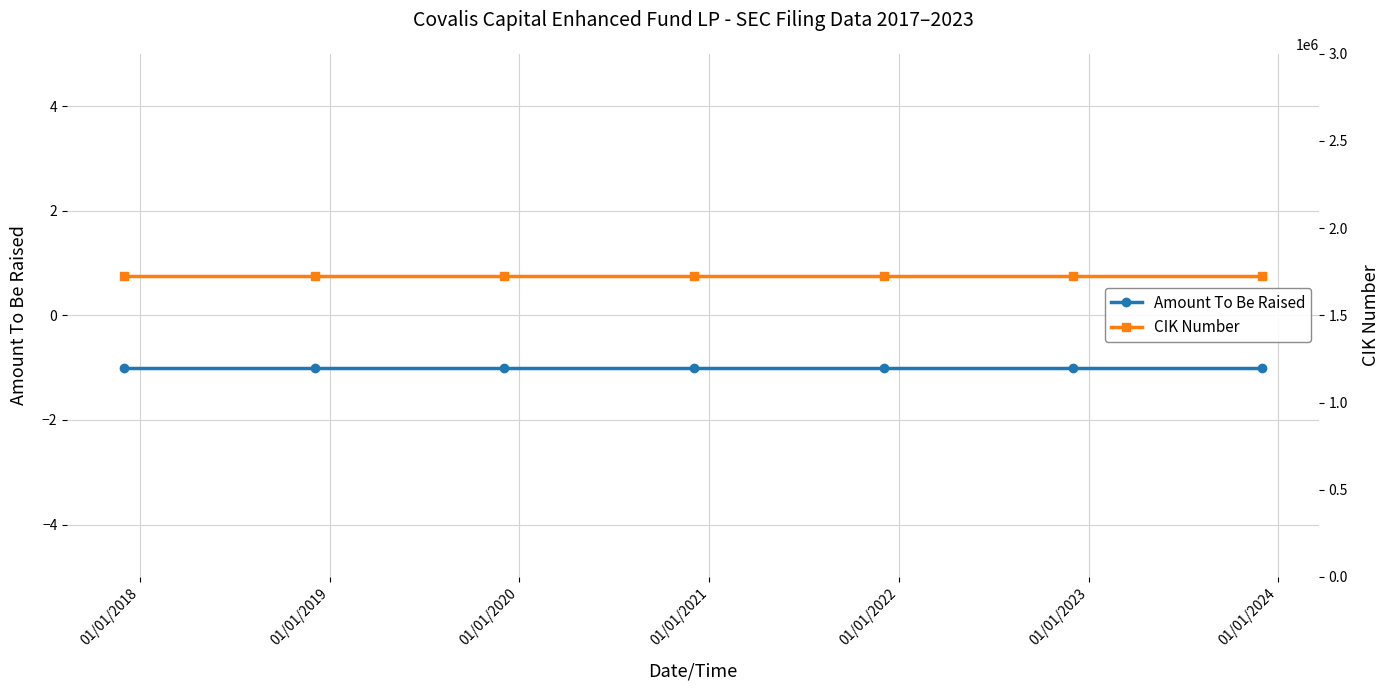

Reading left to right, what are all the values shown in this chart?

Amount To Be Raised: -1	-1	-1	-1	-1	-1	-1
CIK Number: 1724162	1724162	1724162	1724162	1724162	1724162	1724162